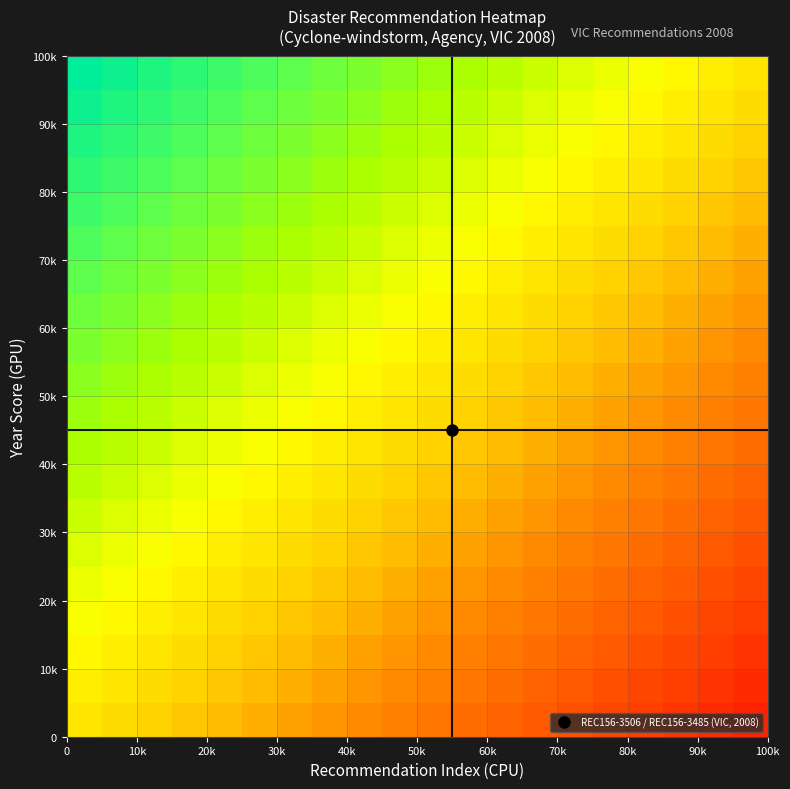

How many data points does each series have?

20